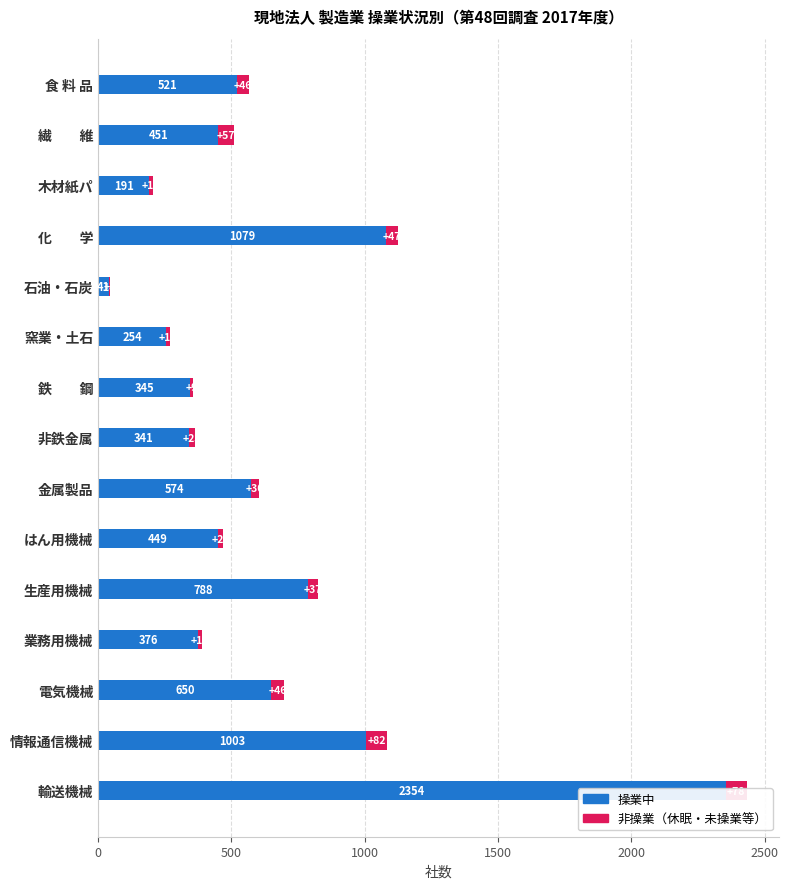

Rank the series by their average value, from lowest to highest.

非操業（差分）, 操業中